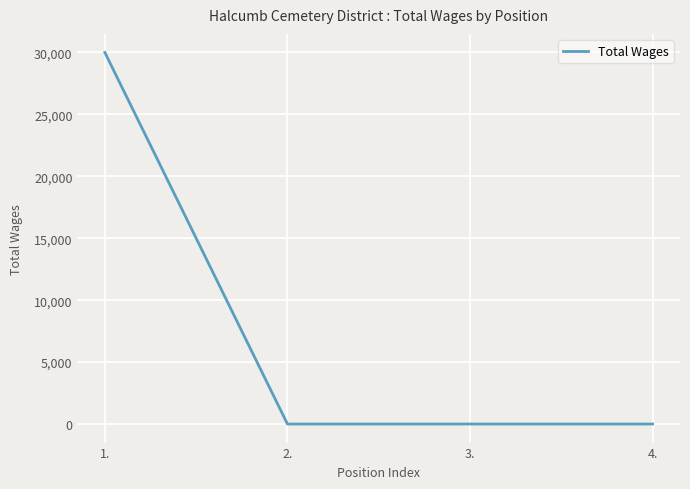

What is the change in value from 1. to 3.?

-30000